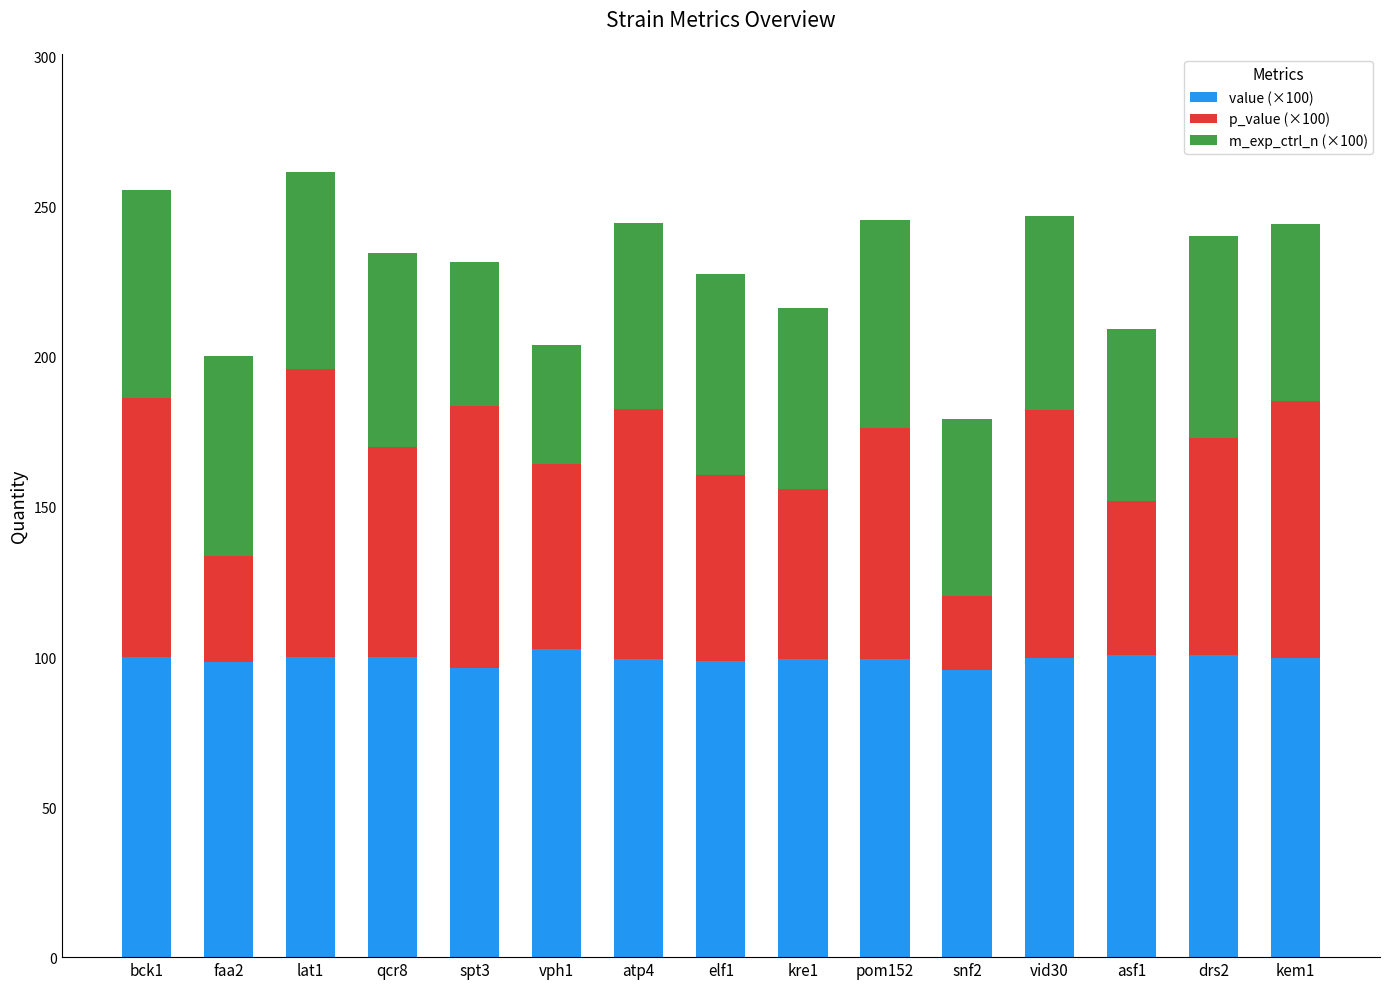

What is the sum of all value (×100) values?

1490.3